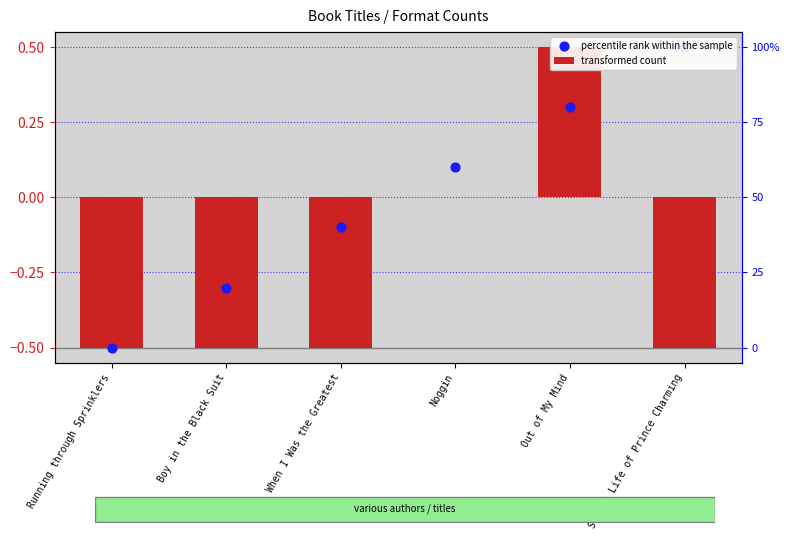

What is the change in value from Boy in the Black Suit to Secret Life of Prince Charming?

+0.8